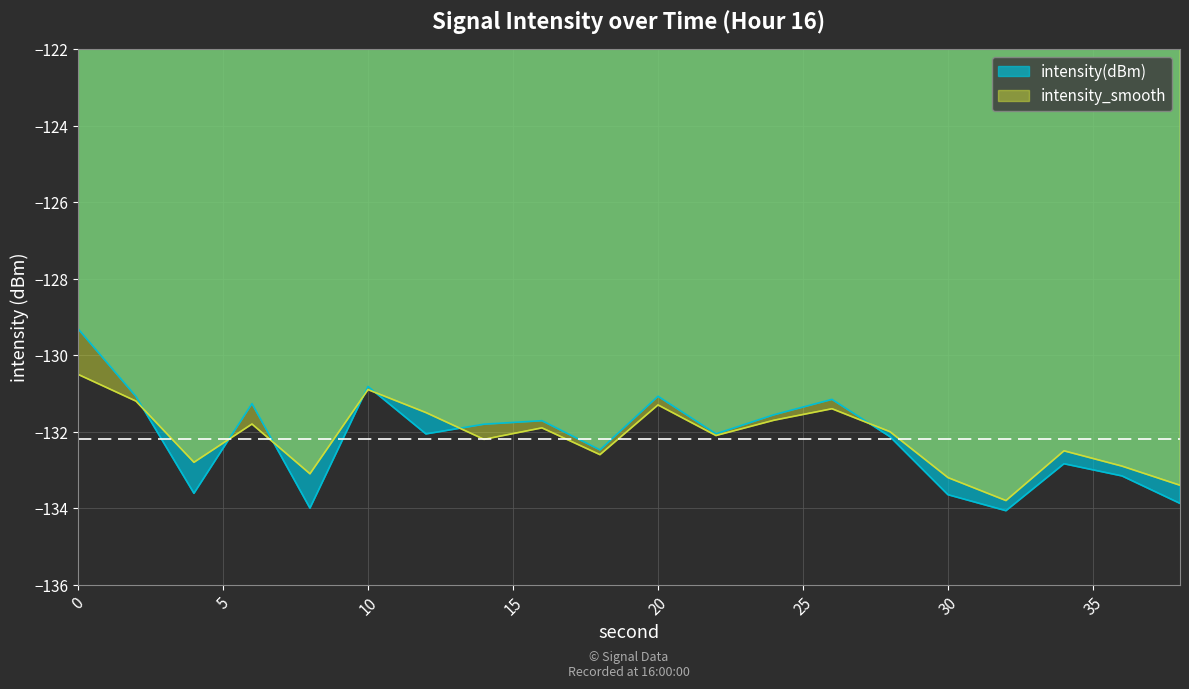

What is the difference between the intensity(dBm) values at 28 and 12?

0.1